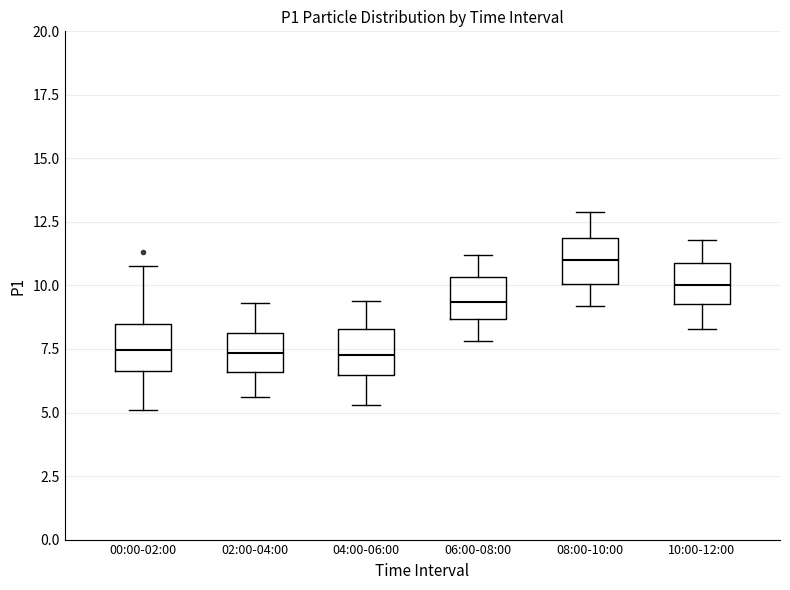

Reading left to right, read every box against the y-axis: the position of its median line, the range the box covers, and the ends of its whiskers. The values are not printed on the chart, so give them approximately, as read against the axis.

00:00-02:00: median 7.5, box 6.5 to 8.5, whiskers 5.0 to 11.0
02:00-04:00: median 7.5, box 6.5 to 8.0, whiskers 5.5 to 9.5
04:00-06:00: median 7.5, box 6.5 to 8.5, whiskers 5.5 to 9.5
06:00-08:00: median 9.5, box 8.5 to 10.5, whiskers 8.0 to 11.0
08:00-10:00: median 11.0, box 10.0 to 12.0, whiskers 9.0 to 13.0
10:00-12:00: median 10.0, box 9.5 to 11.0, whiskers 8.5 to 12.0